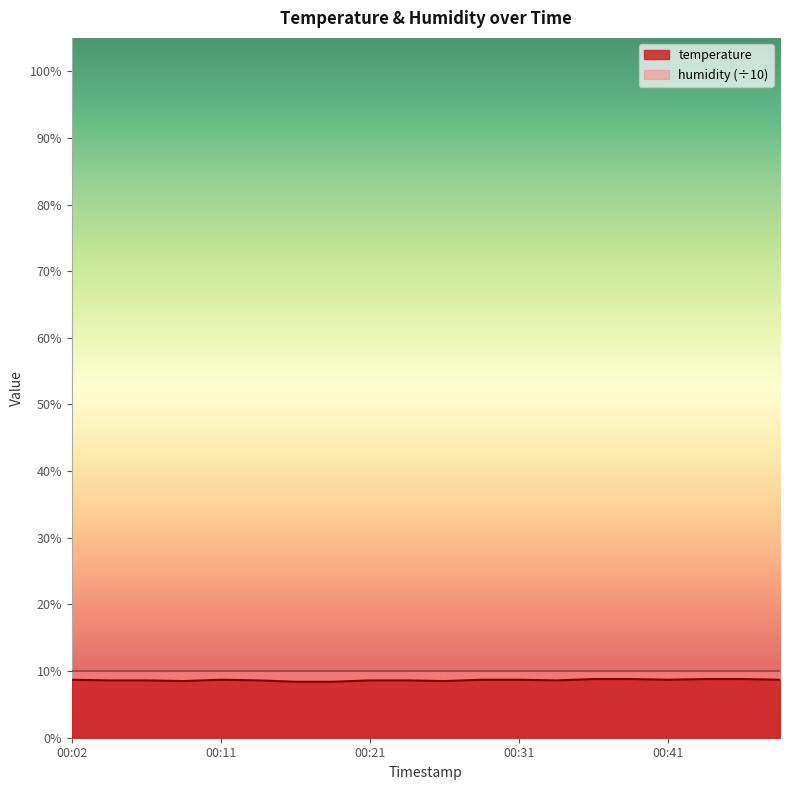

Does the chart display data point markers on the line(s)?

No